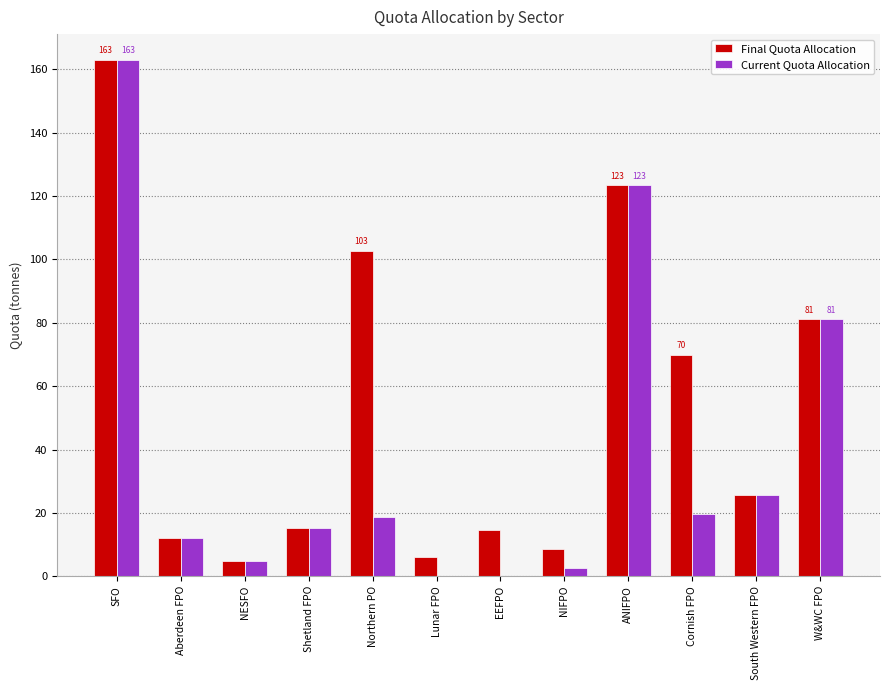

Are the bars grouped side by side (vs. stacked)?

Yes